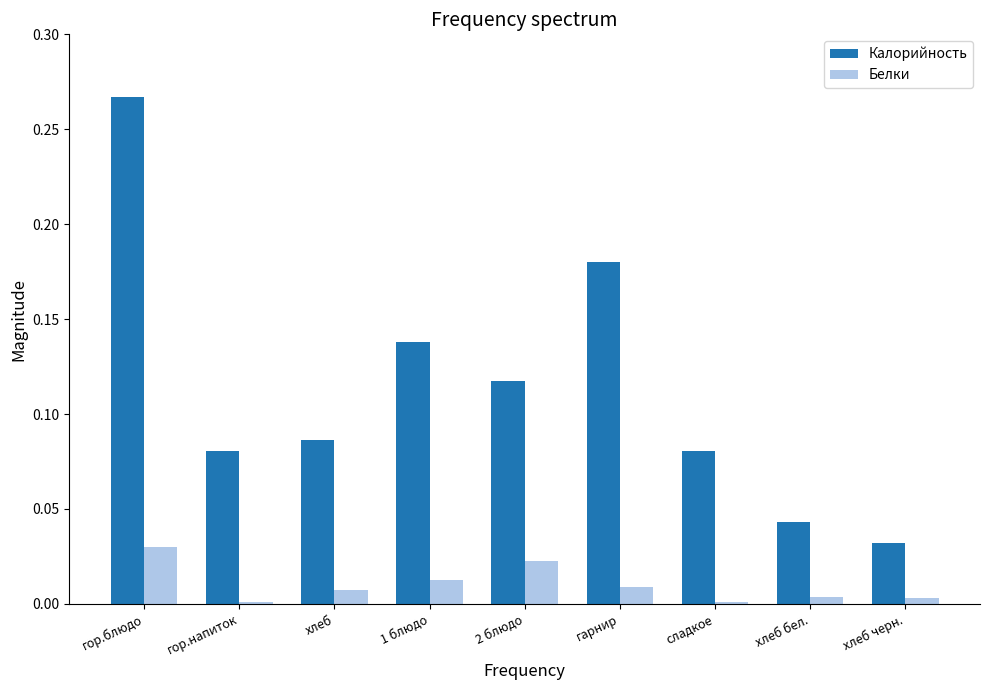

Between гор.блюдо and хлеб бел., which series saw the biggest shift?

Калорийность